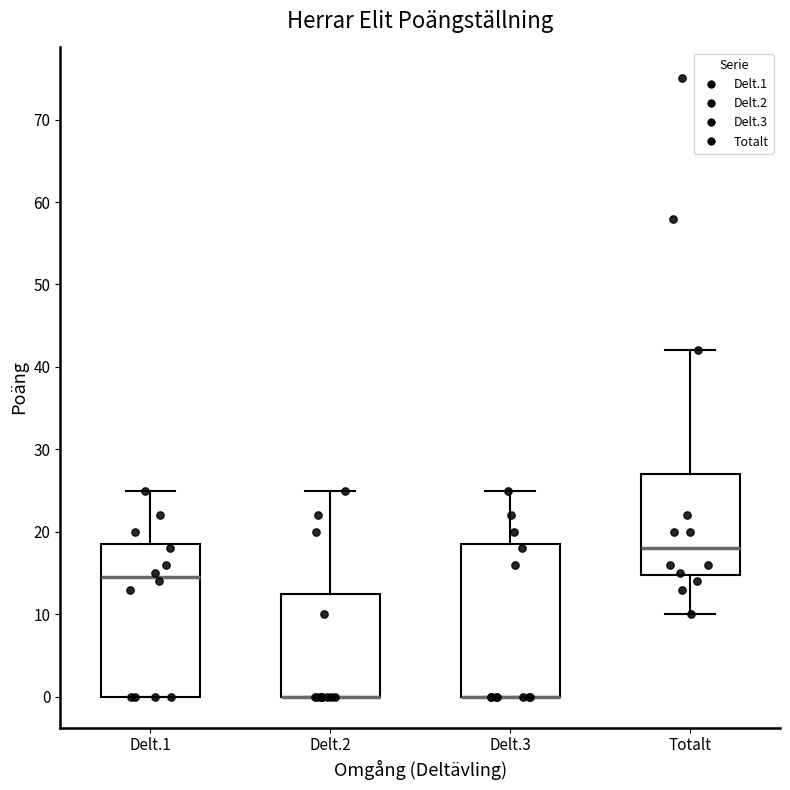

Reading left to right, transcribe this box plot: for each box, give where its median line is, the range the box spans, and where its two whiskers end, as read against the y-axis. The values are not printed on the chart, so give them approximately, as read against the axis.

Delt.1: median 15, box 0 to 19, whiskers 0 to 25
Delt.2: median 0 (drawn on the box's lower edge), box 0 to 13, whiskers 0 to 25
Delt.3: median 0 (drawn on the box's lower edge), box 0 to 19, whiskers 0 to 25
Totalt: median 18, box 15 to 27, whiskers 10 to 42